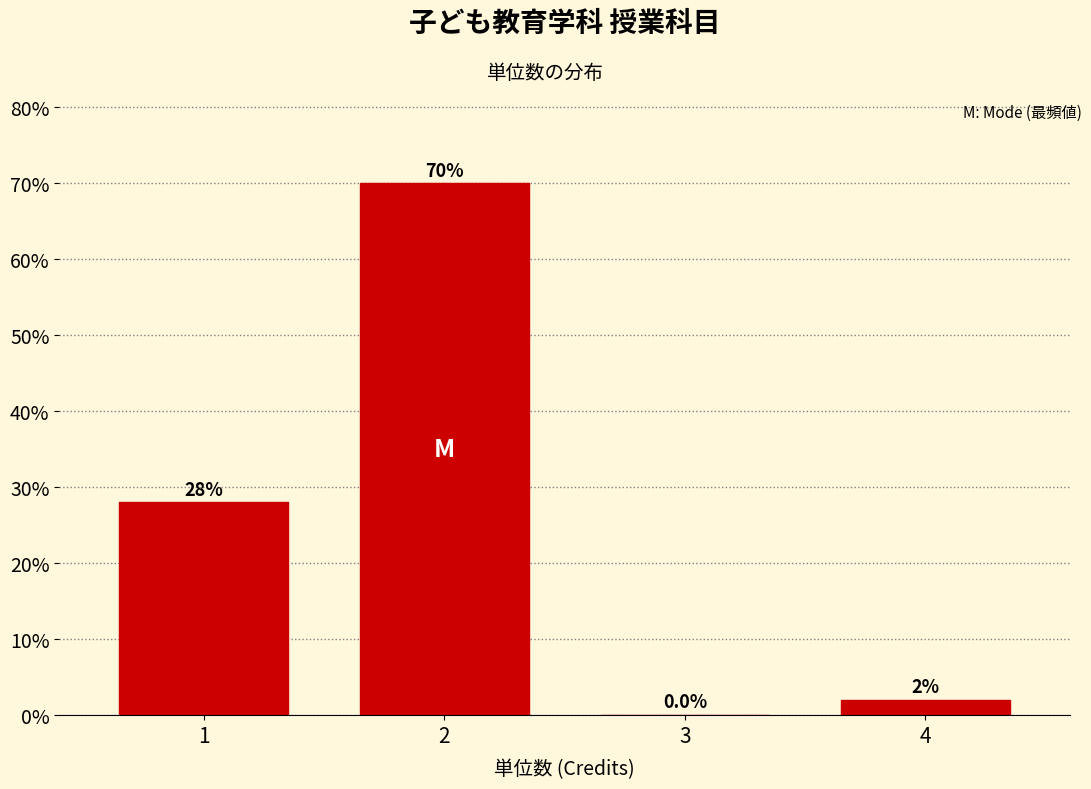

Reading right to left, what are all the values shown in this chart?

4=2.0	3=0.0	2=70.0	1=28.0